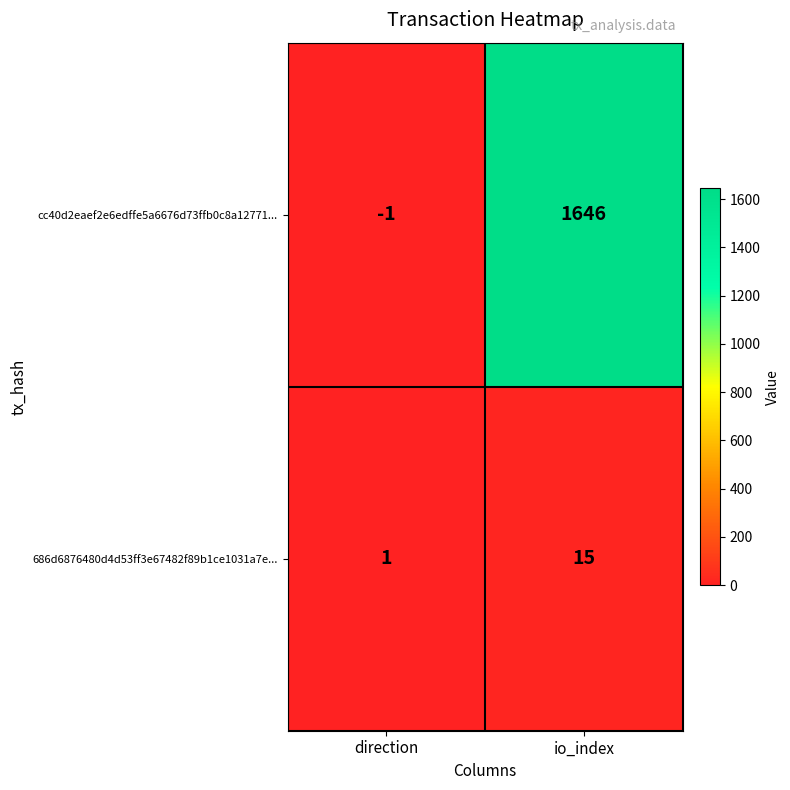

At which category does the chart reach its peak across all series?

io_index